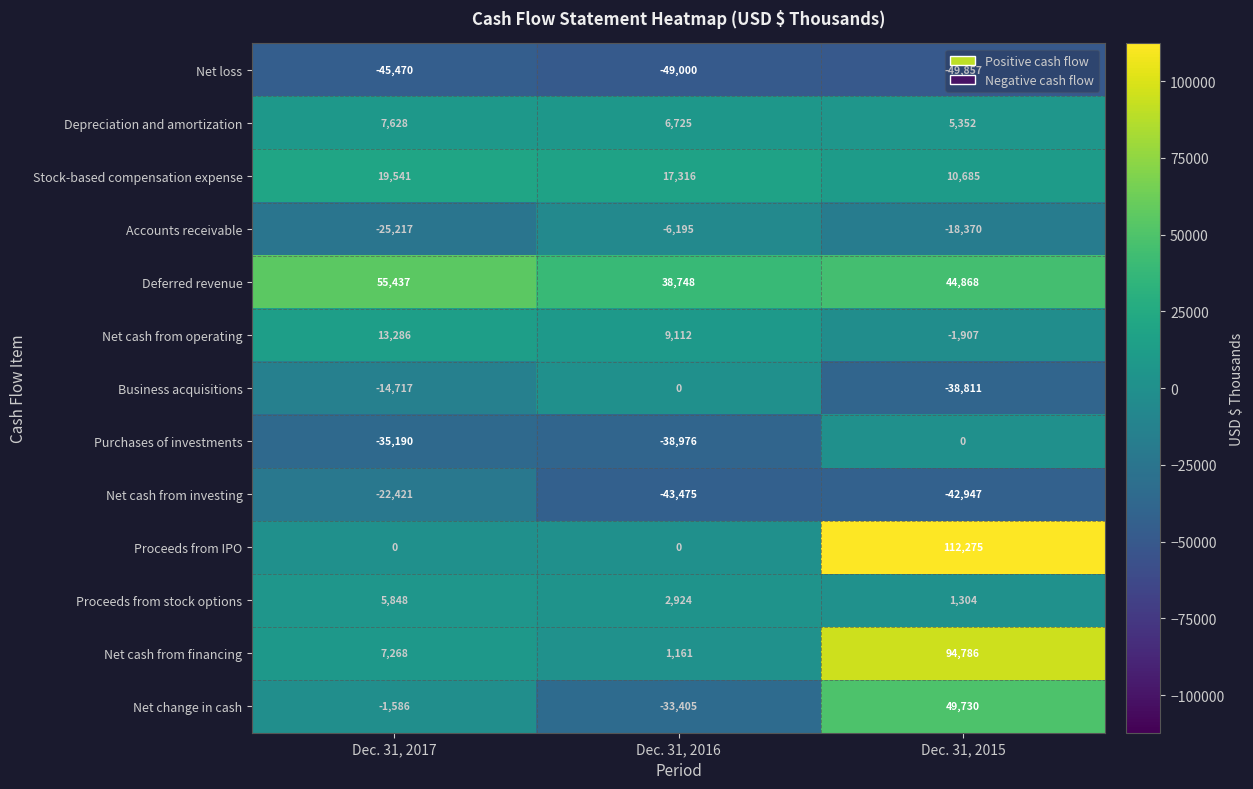

Count the number of categories in the chart.

3